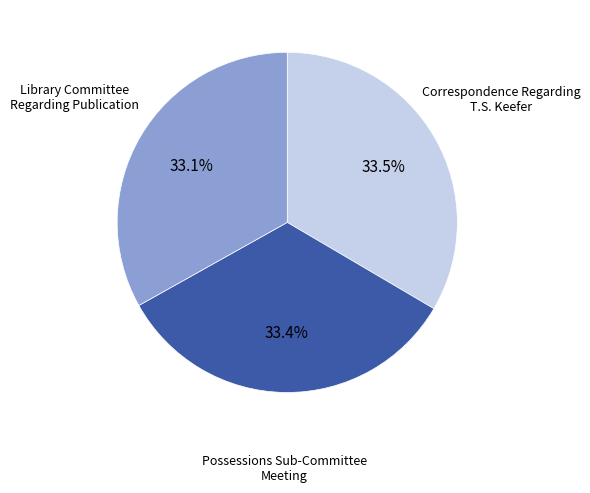

Is there a majority slice in this chart?

No